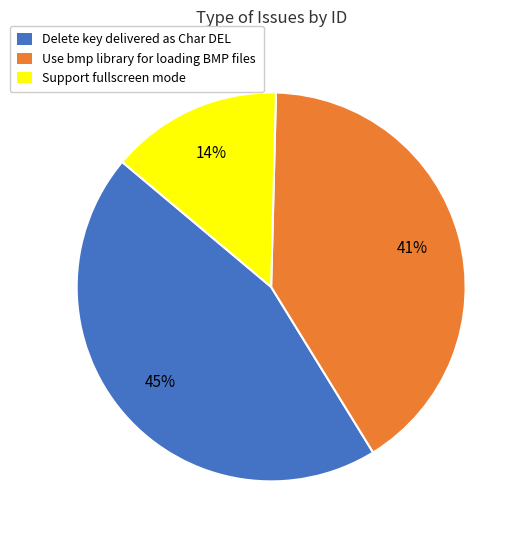

Do Support fullscreen mode and Delete key delivered as Char DEL together represent more than half of the pie?

Yes